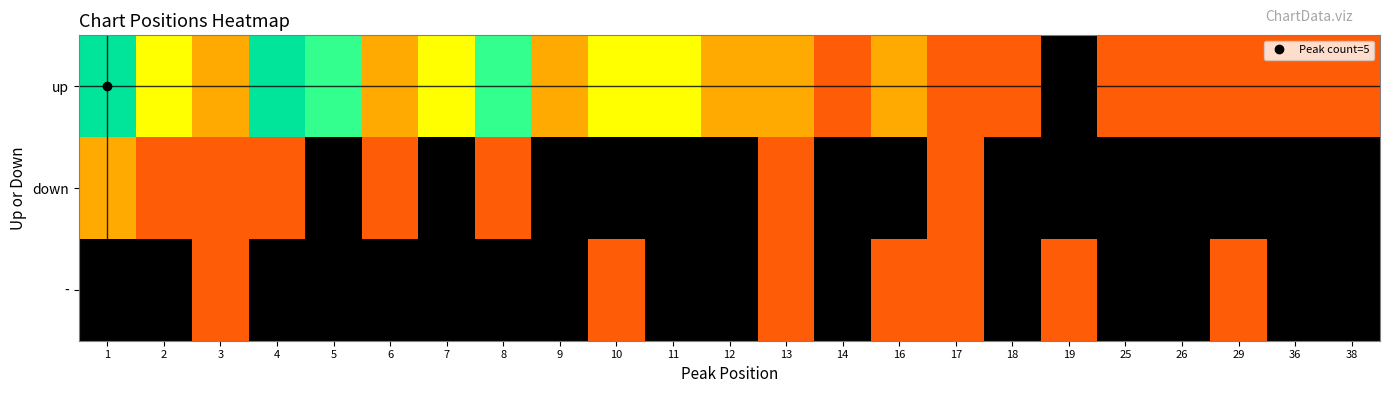

Reading left to right, transcribe all the data shown in this chart.

up: 1=5	2=3	3=2	4=5	5=4	6=2	7=3	8=4	9=2	10=3	11=3	12=2	13=2	14=1	16=2	17=1	18=1	19=0	25=1	26=1	29=1	36=1	38=1
down: 1=2	2=1	3=1	4=1	5=0	6=1	7=0	8=1	9=0	10=0	11=0	12=0	13=1	14=0	16=0	17=1	18=0	19=0	25=0	26=0	29=0	36=0	38=0
-: 1=0	2=0	3=1	4=0	5=0	6=0	7=0	8=0	9=0	10=1	11=0	12=0	13=1	14=0	16=1	17=1	18=0	19=1	25=0	26=0	29=1	36=0	38=0